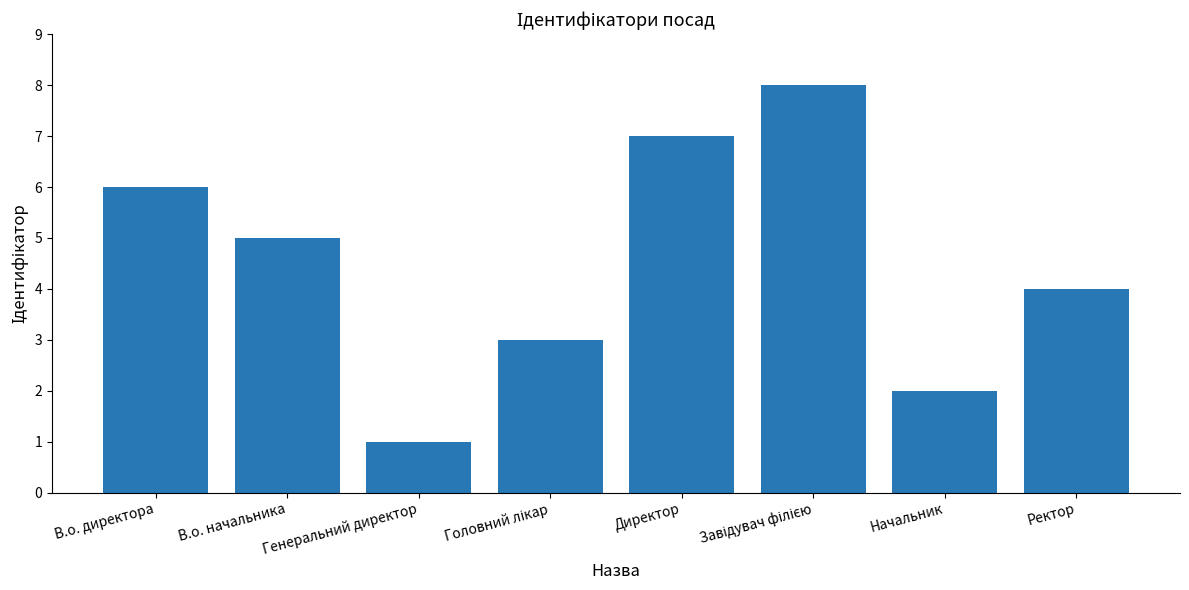

At which label does the data first exceed 5?

В.о. директора